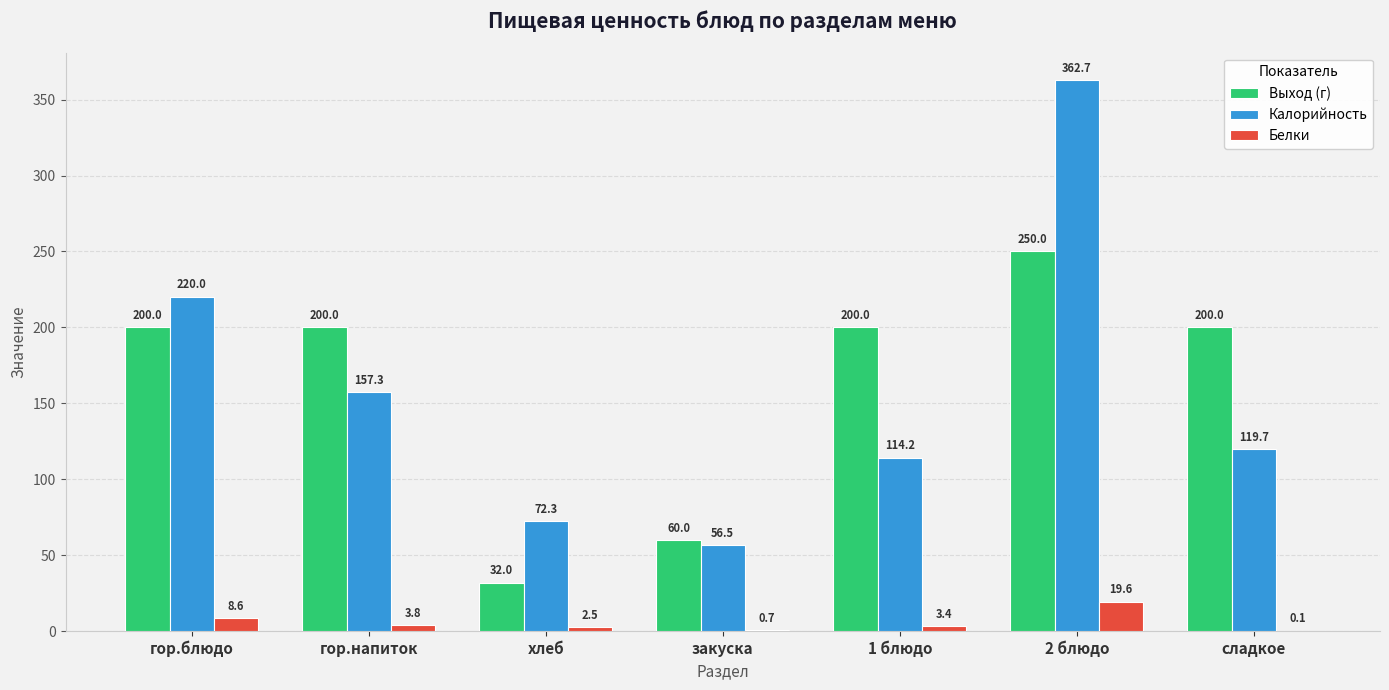

What is the highest value of the Белки series?

19.6